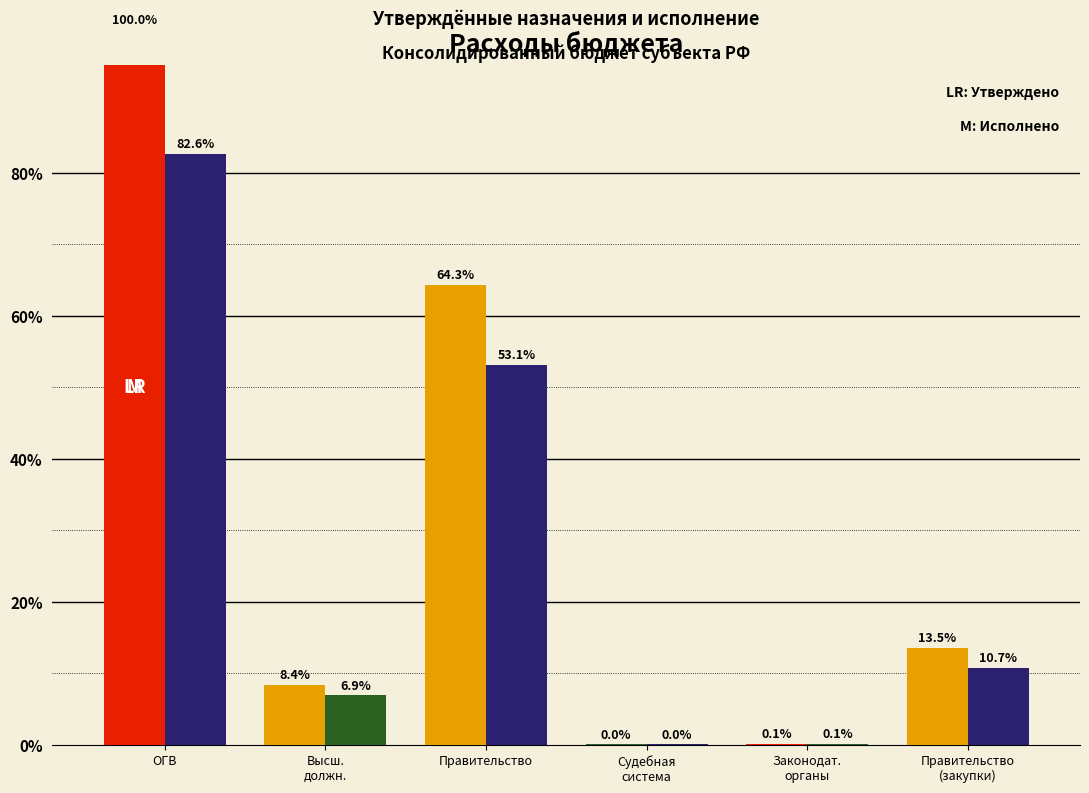

Where does the Исполнено (консолидированный бюджет) series first go above 10?

ОГВ